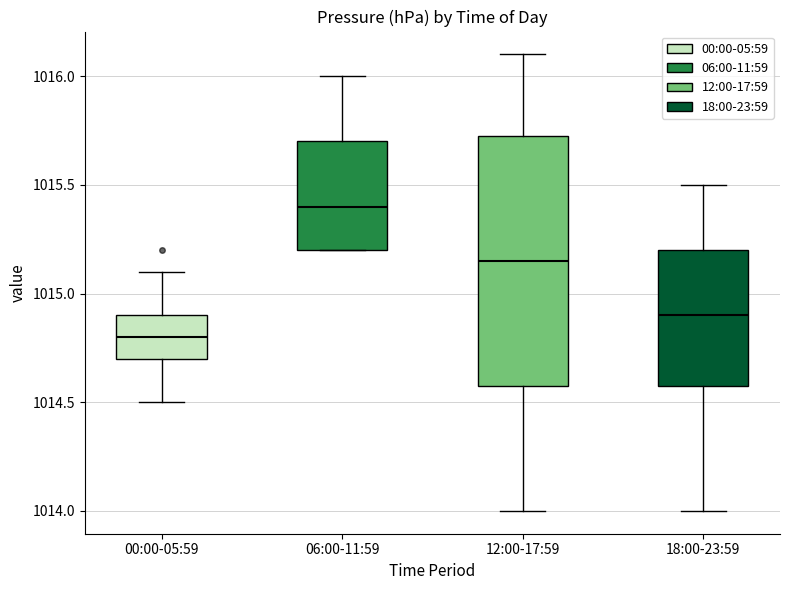

Which box's median line is the lowest?

00:00-05:59